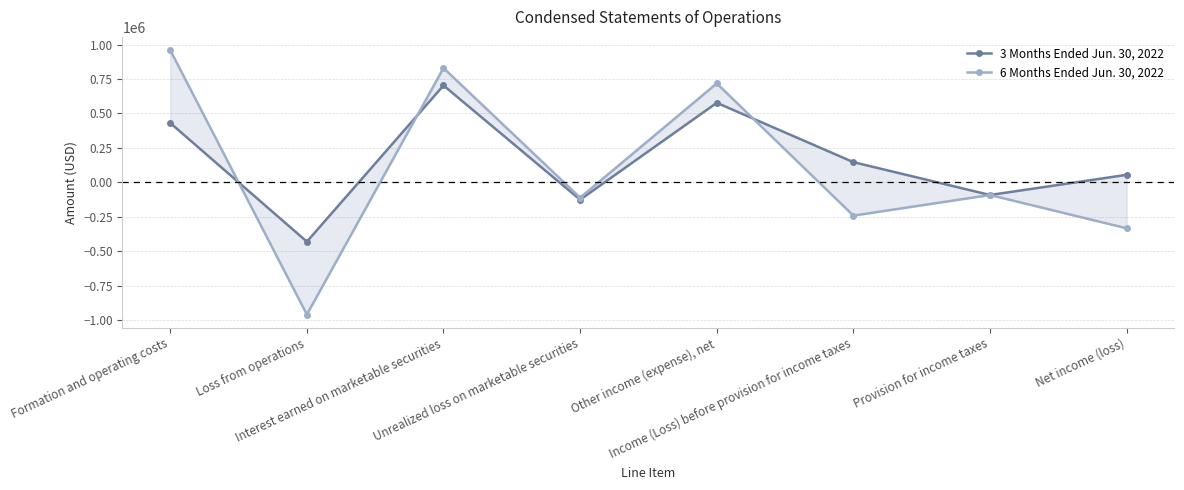

What is the difference between the maximum and second lowest values in the 6 Months Ended Jun. 30, 2022 series?

1293734